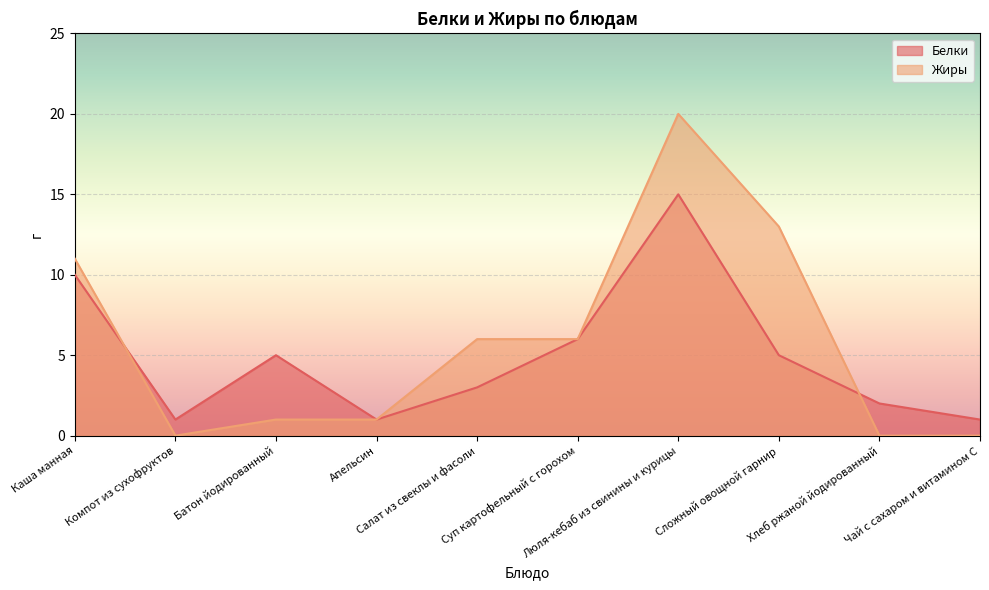

What is the difference between the Белки values at Люля-кебаб из свинины и курицы and Суп картофельный с горохом?

9